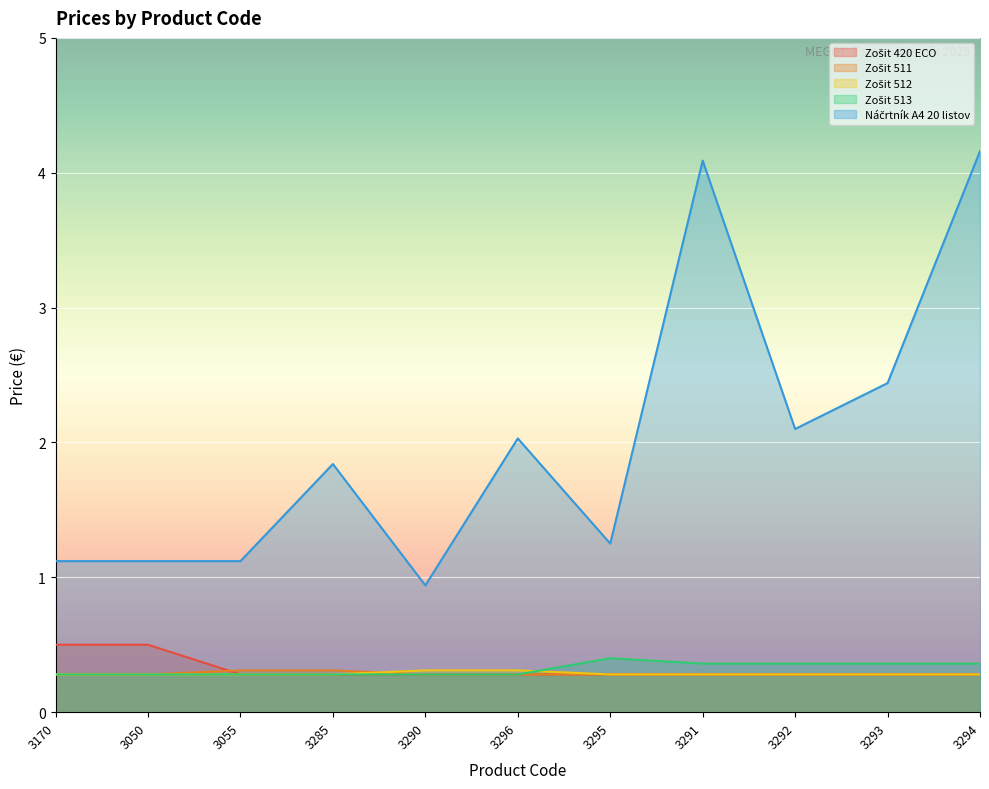

Which has a higher value, 3285 or 3293?

3285